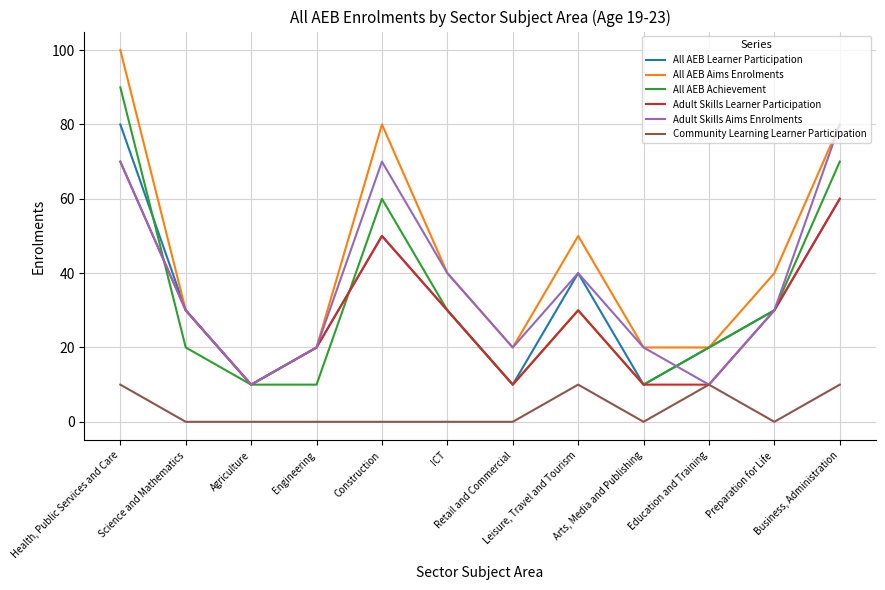

What is the difference between the second highest and second lowest values in the Adult Skills Learner Participation series?

50